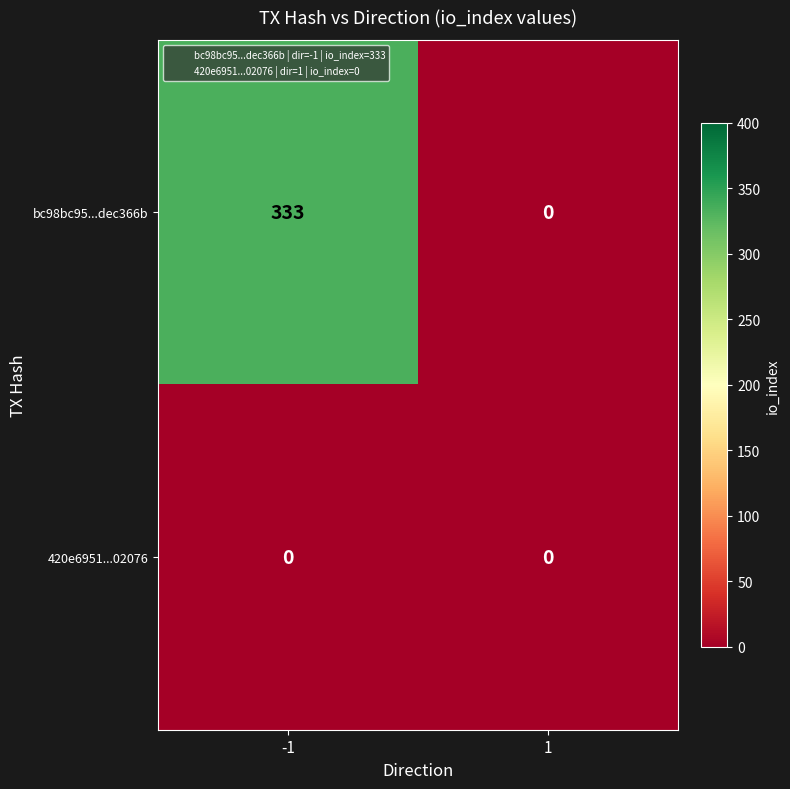

Which series has the largest range (max minus min)?

bc98bc95...dec366b